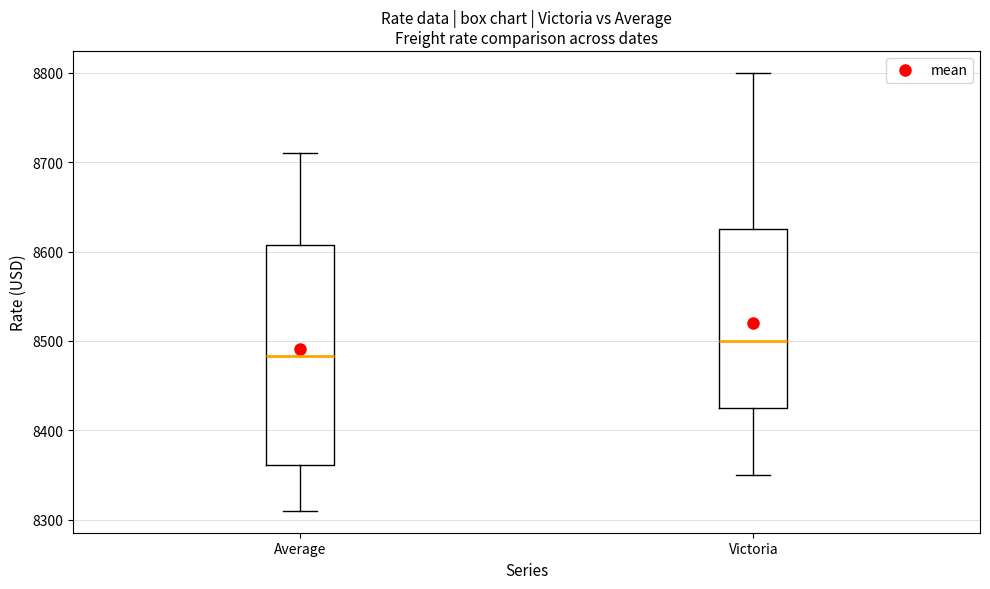

Which box is the tallest, from its lower edge to its upper edge?

Average